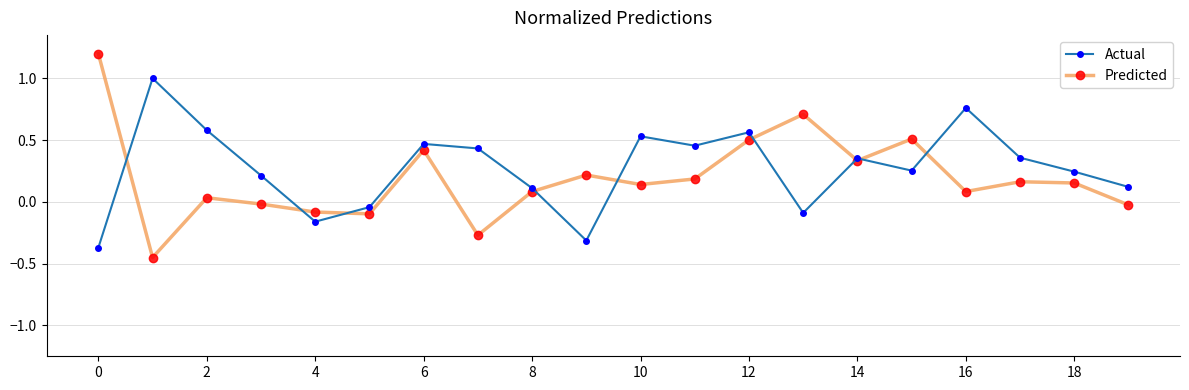

Which series has the largest total across all categories?

Actual